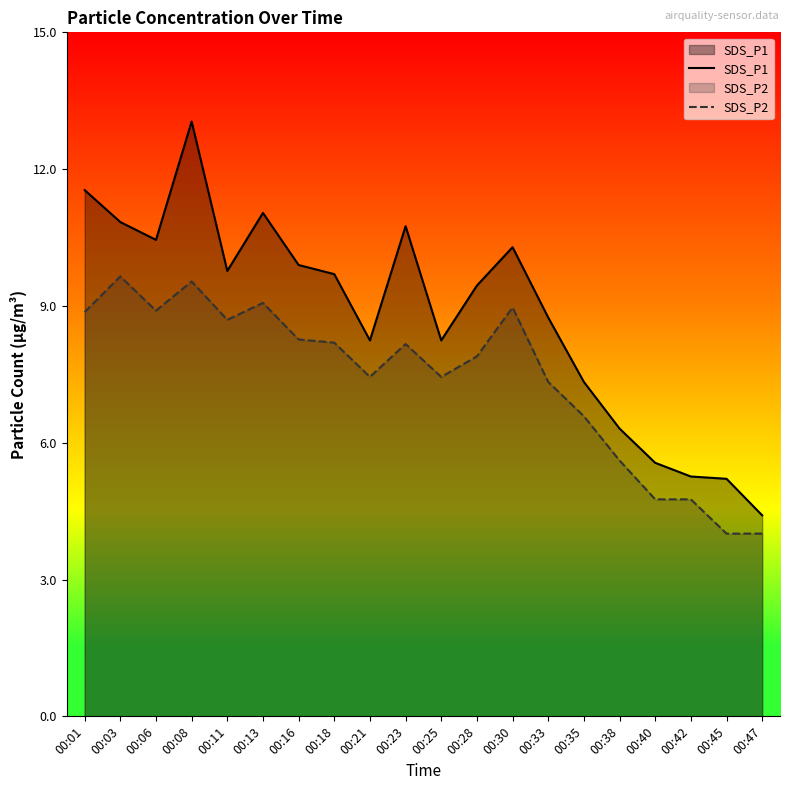

Which series has the widest spread of values?

SDS_P1